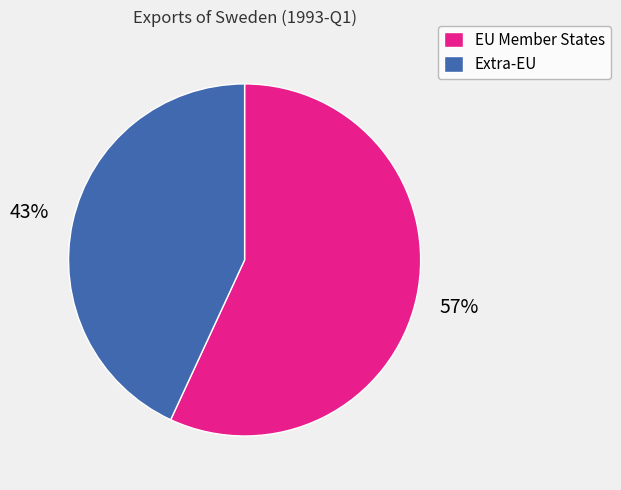

Which category has the smallest portion of the pie?

Extra-EU